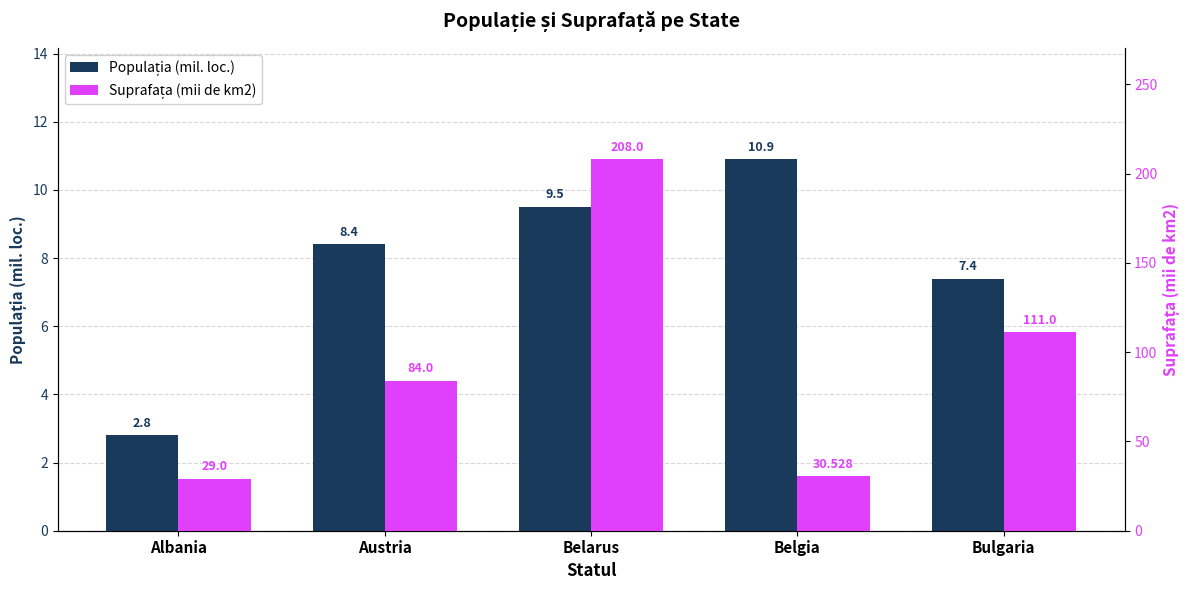

True or false: Populația (mil. loc.) has a value of 3.1 at Bulgaria.

False